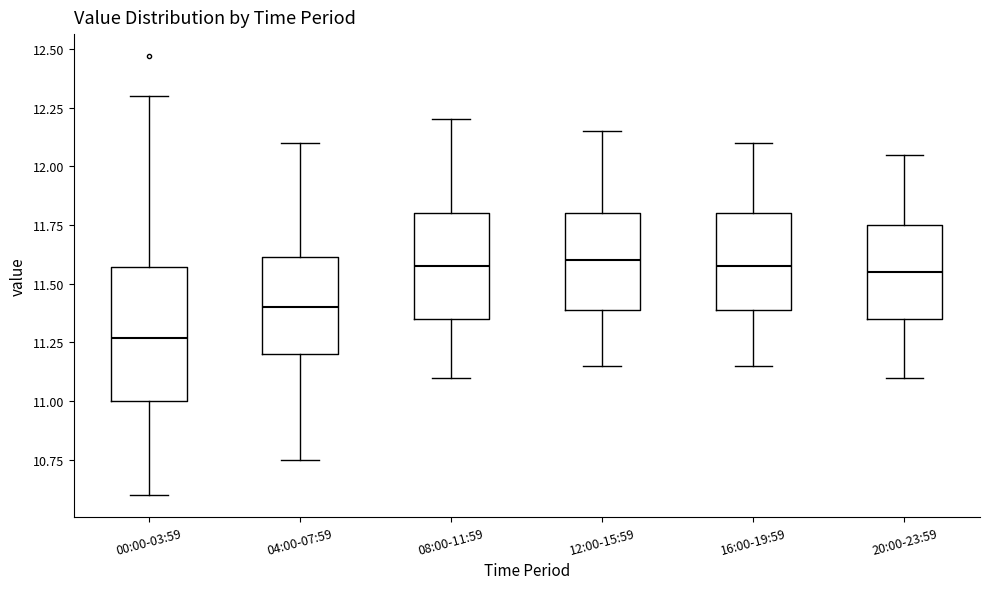

Comparing the boxes themselves (not the whiskers), which one is the tallest?

00:00-03:59